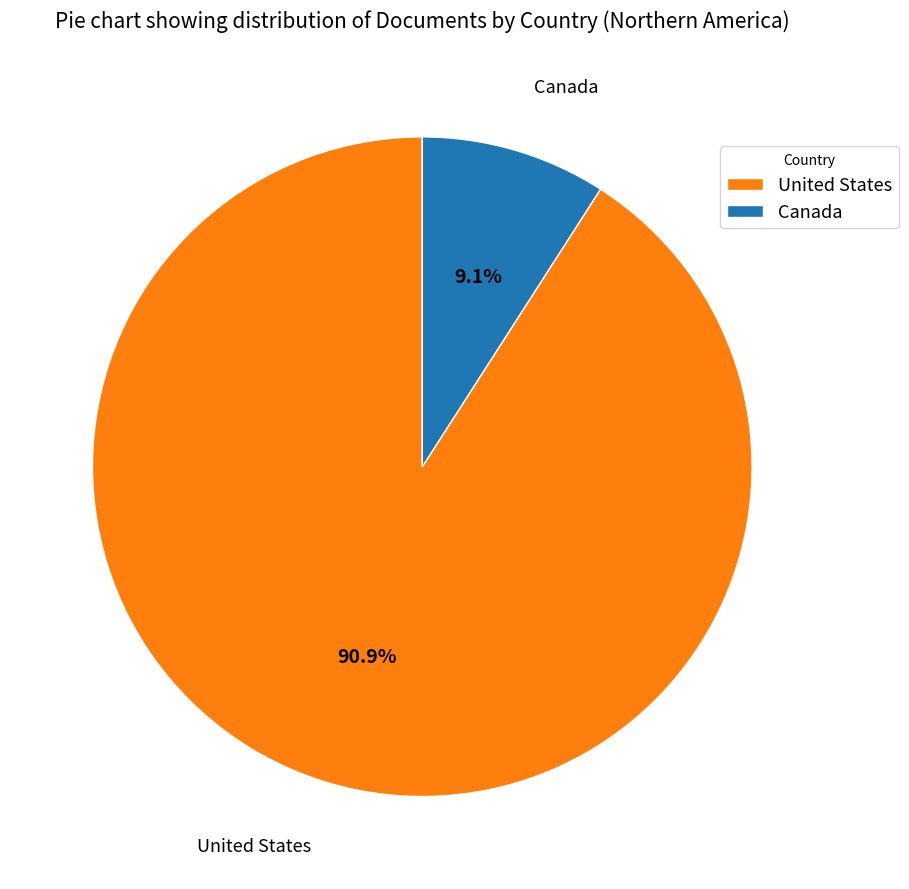

Which has a higher value, Canada or United States?

United States